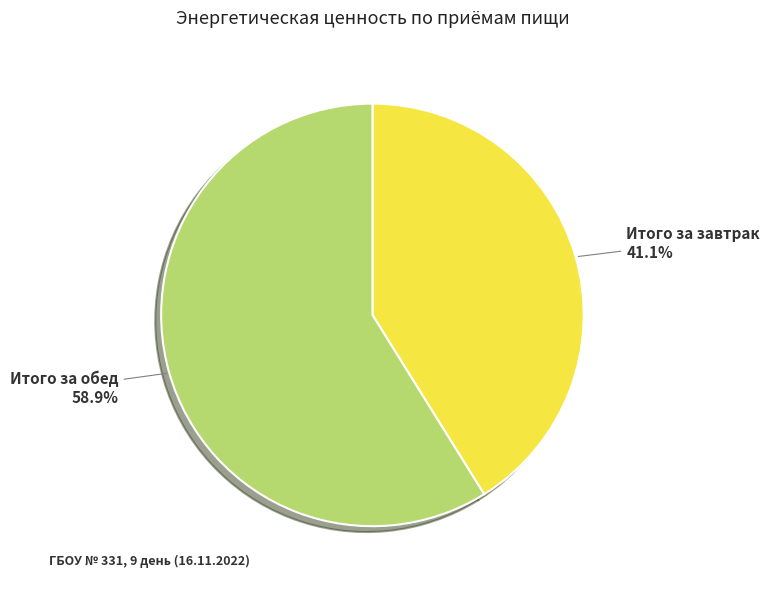

Does any single category account for the majority?

Yes